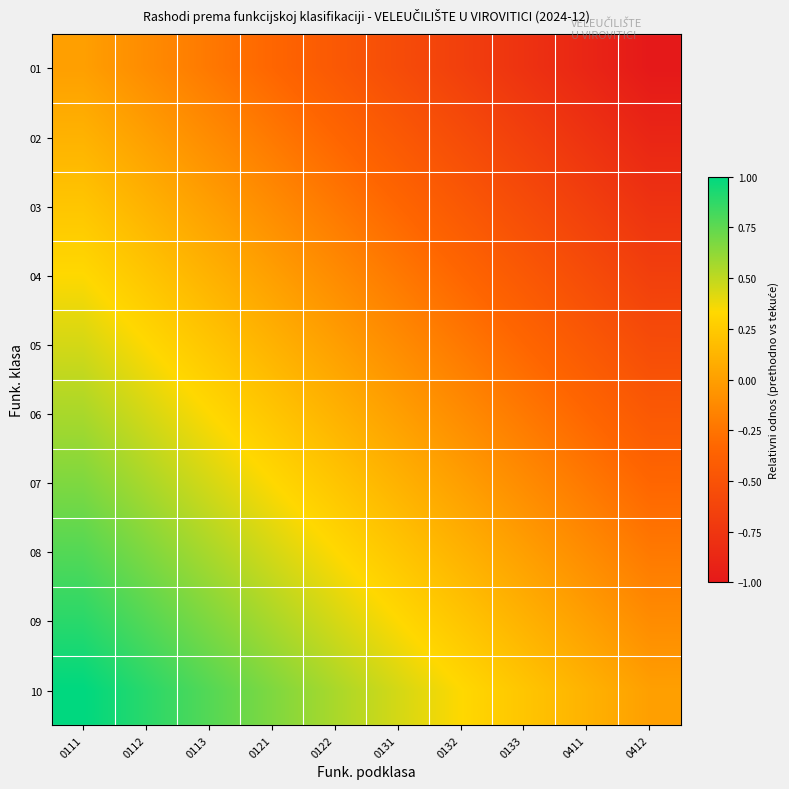

Between 0111 and 0122, which series saw the biggest shift?

01